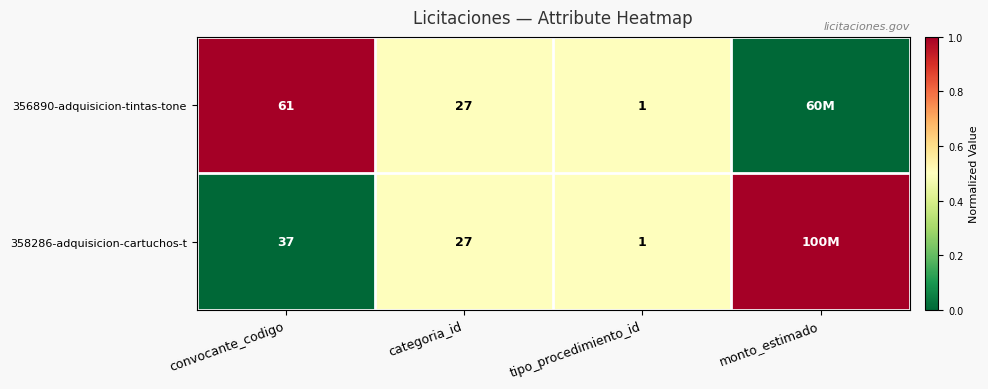

Which series changed the most between convocante_codigo and tipo_procedimiento_id?

356890-adquisicion-tintas-tone